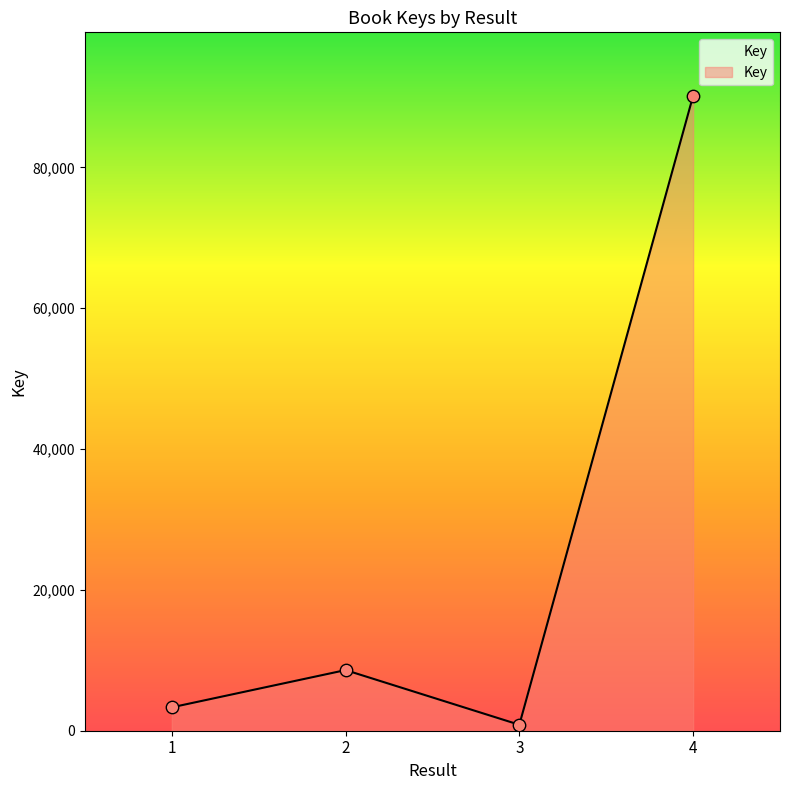

What is the ratio of the value at 1 to the value at 3?

3.9